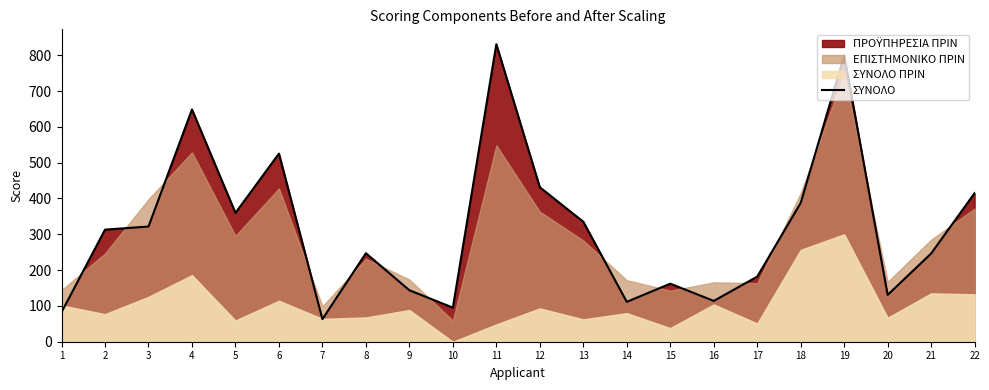

Between 19 and 5, which is larger?

19